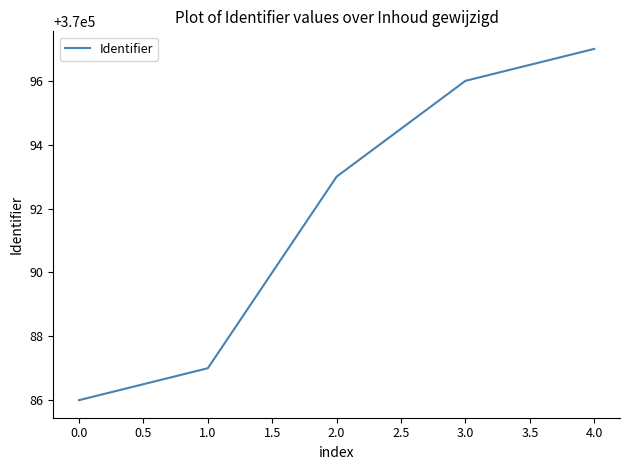

How many values are below 370093?

2